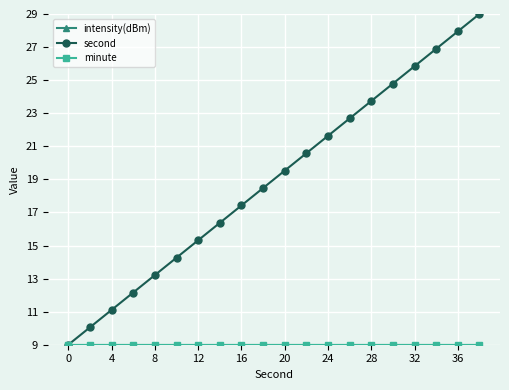

Is this an area chart (filled region under the line)?

No